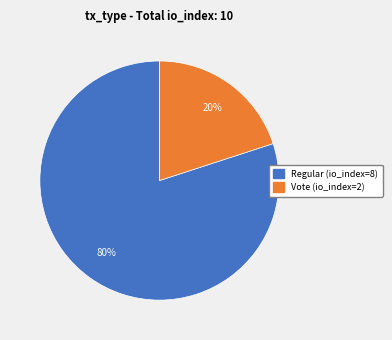

Combined, do Regular (io_index=8) and Vote (io_index=2) account for over 50%?

Yes